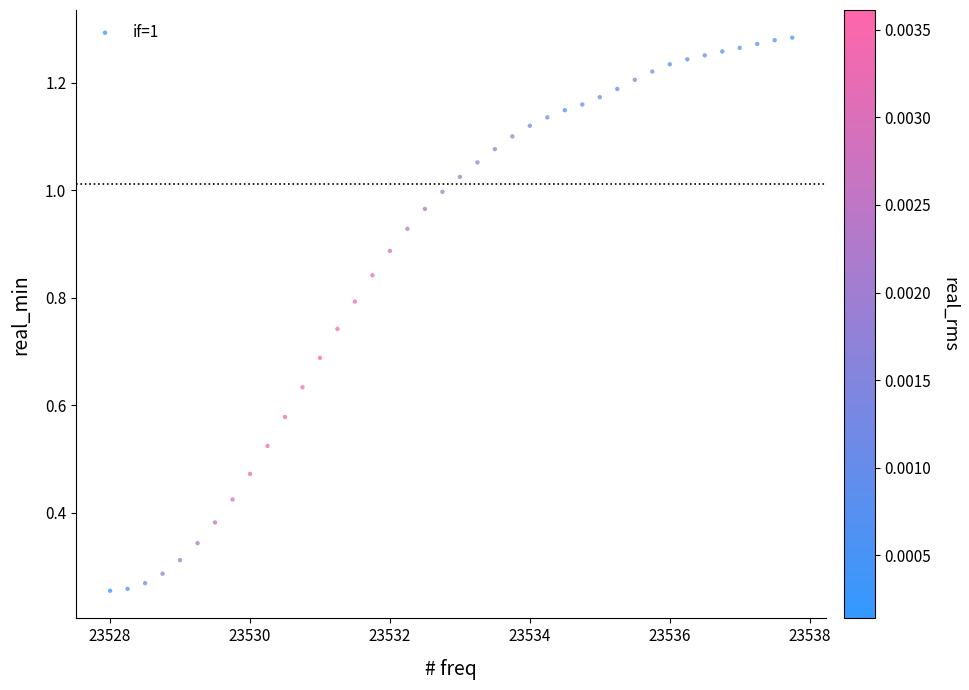

What is the range of X values (max minus min)?

9.8